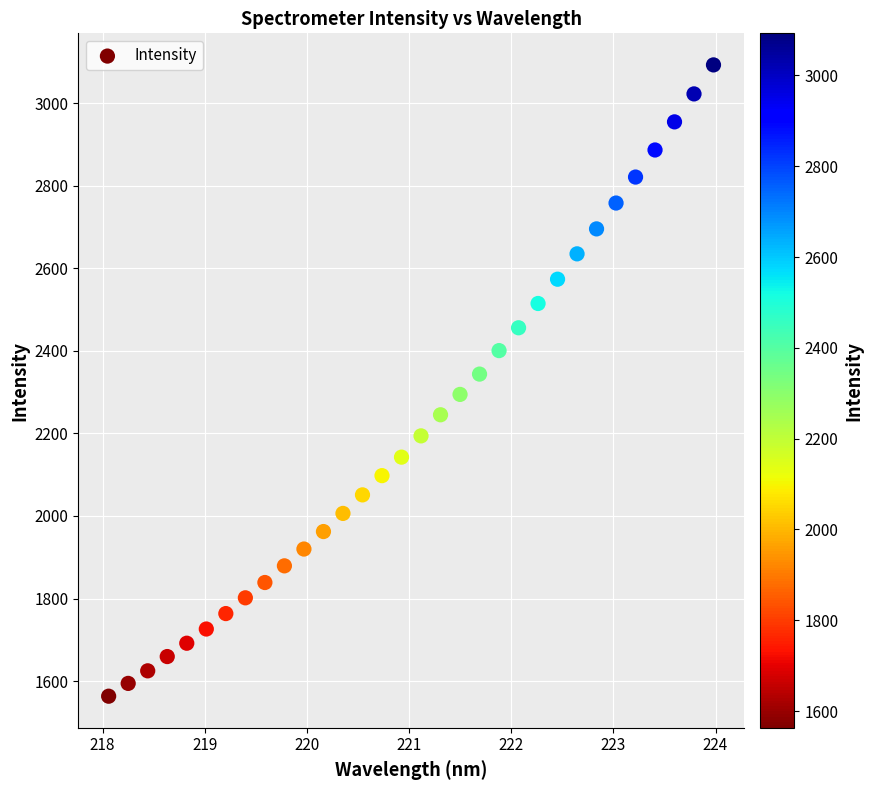

What is the range of X values (max minus min)?

5.9